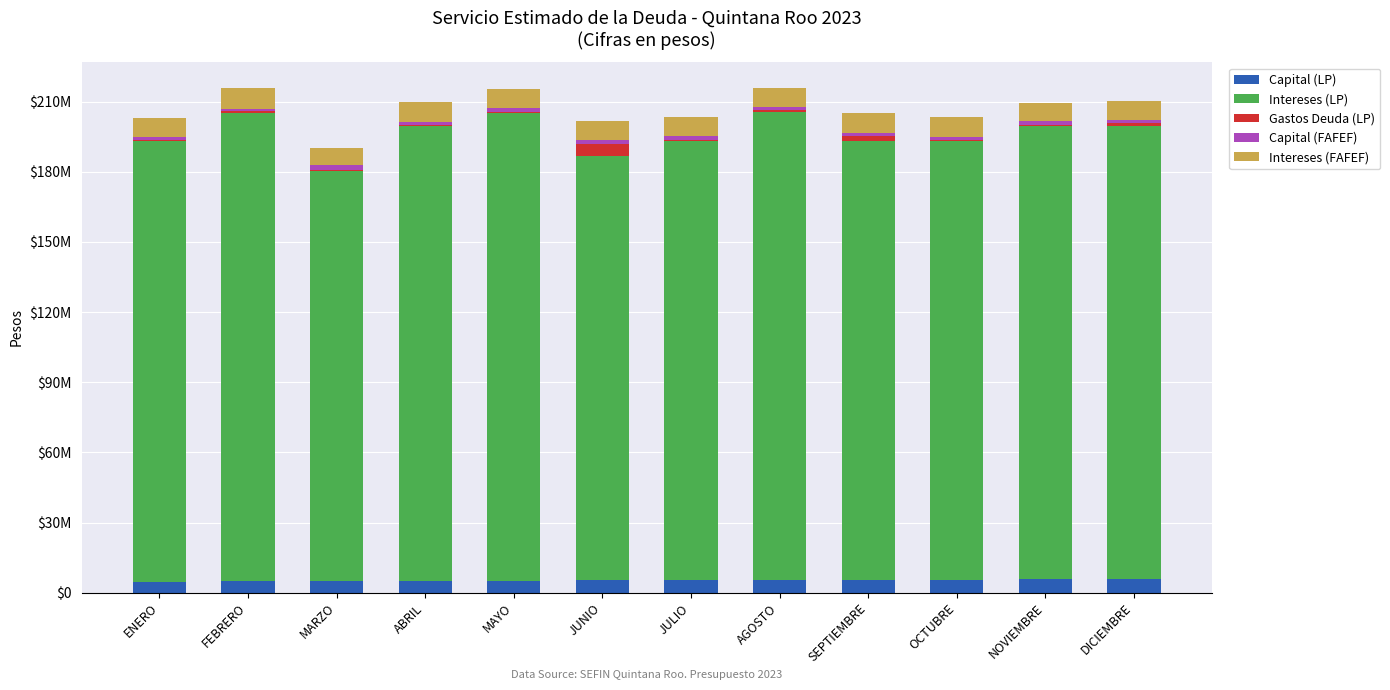

Are the bars horizontal?

No